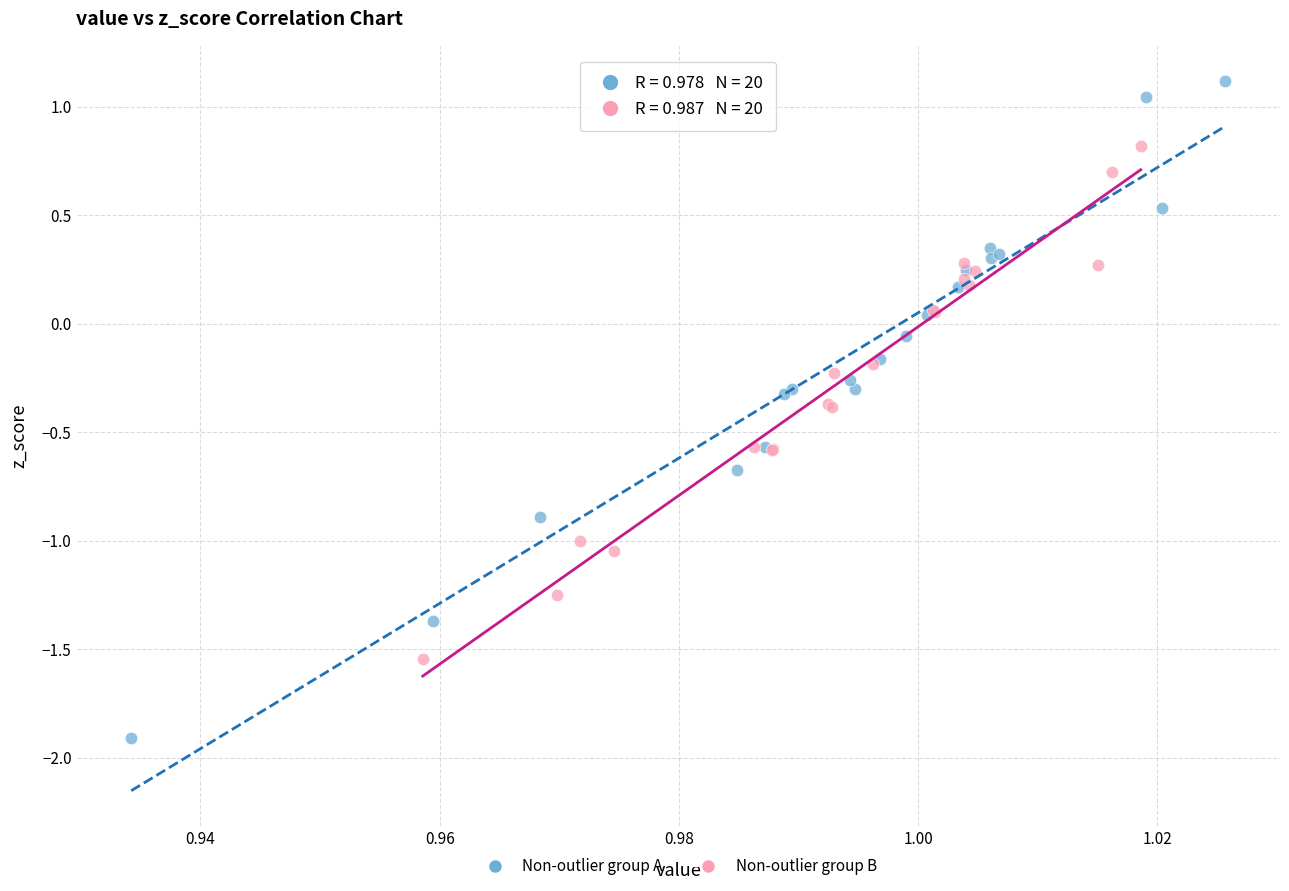

Which series reaches the minimum Y coordinate?

Non-outlier group A